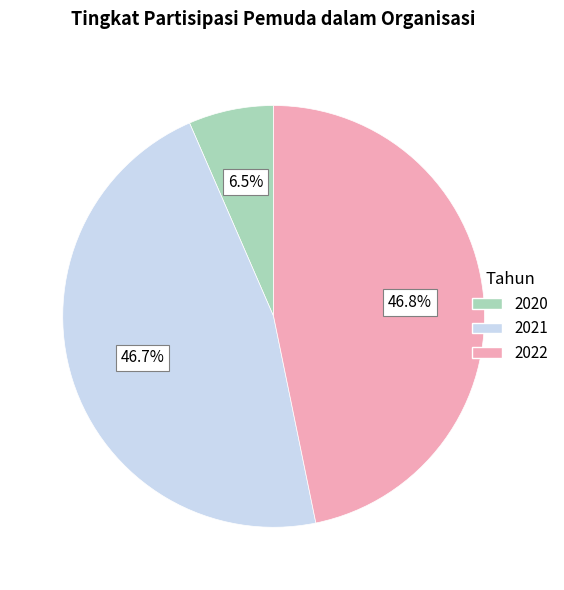

What percentage is the 2021 slice, to the nearest percent?

47%